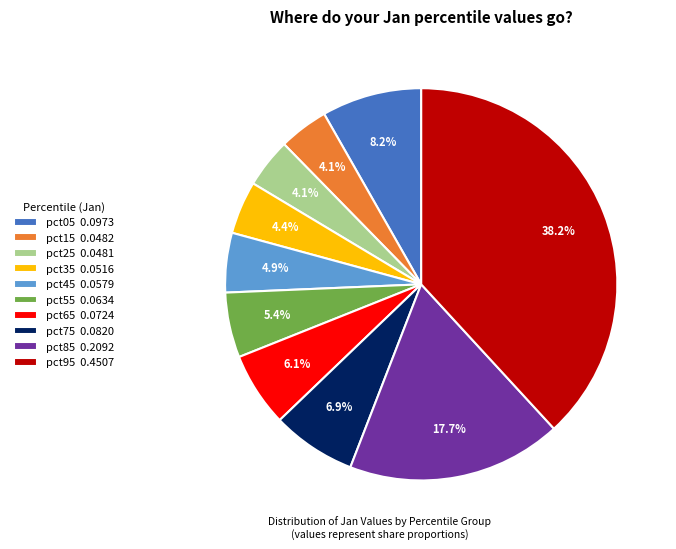

What is the largest slice in the pie chart?

pct95